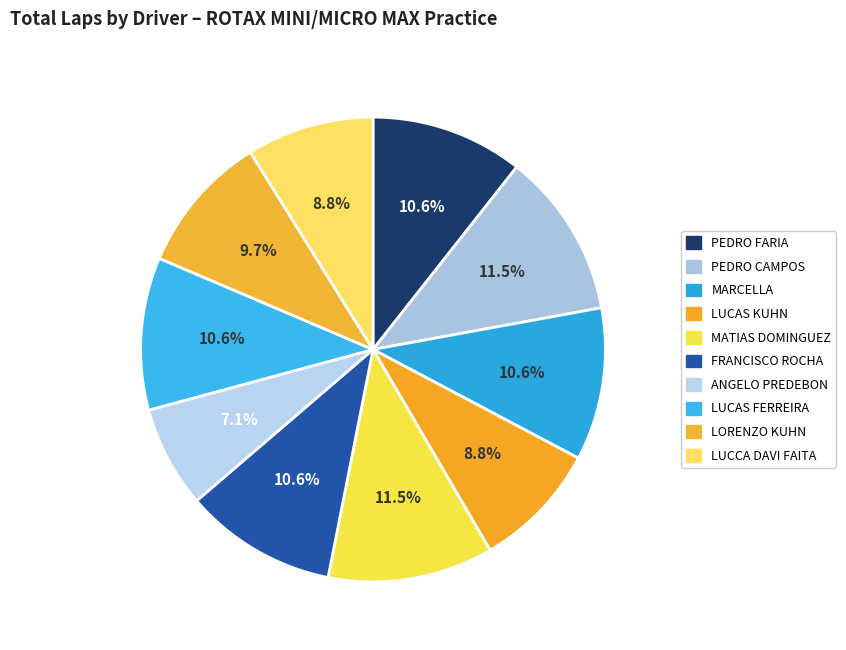

What is the total percentage of LORENZO KUHN and LUCAS FERREIRA?

20.4%